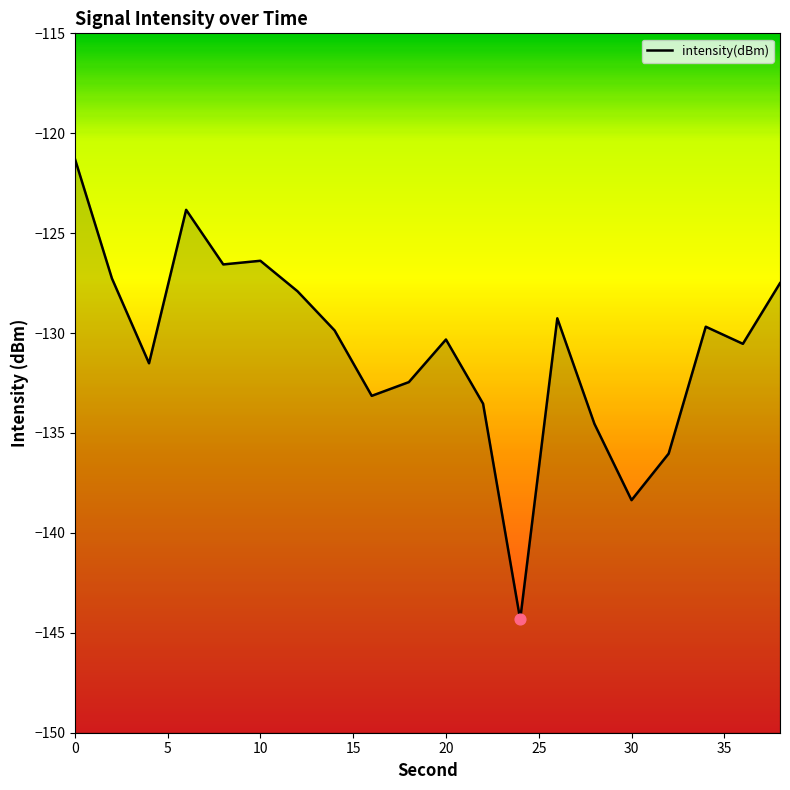

What is the change in value from 30 to 15?

-10.5